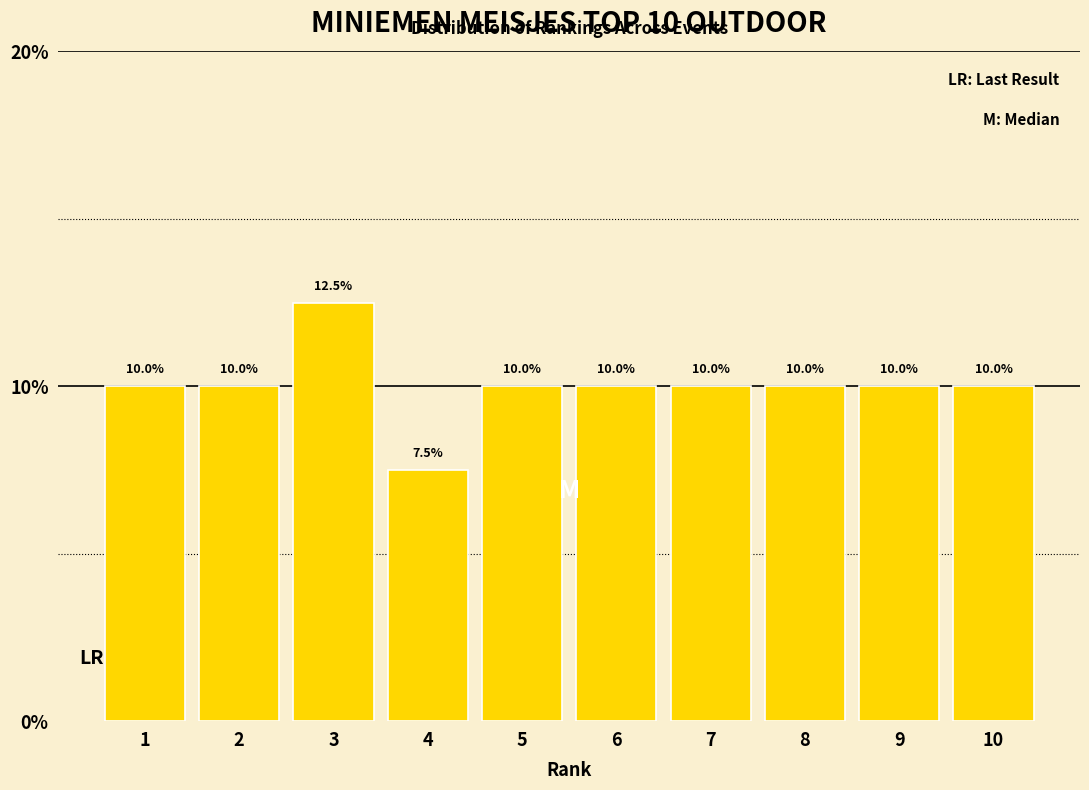

Reading left to right, extract all data points from this chart.

1=10.0	2=10.0	3=12.5	4=7.5	5=10.0	6=10.0	7=10.0	8=10.0	9=10.0	10=10.0